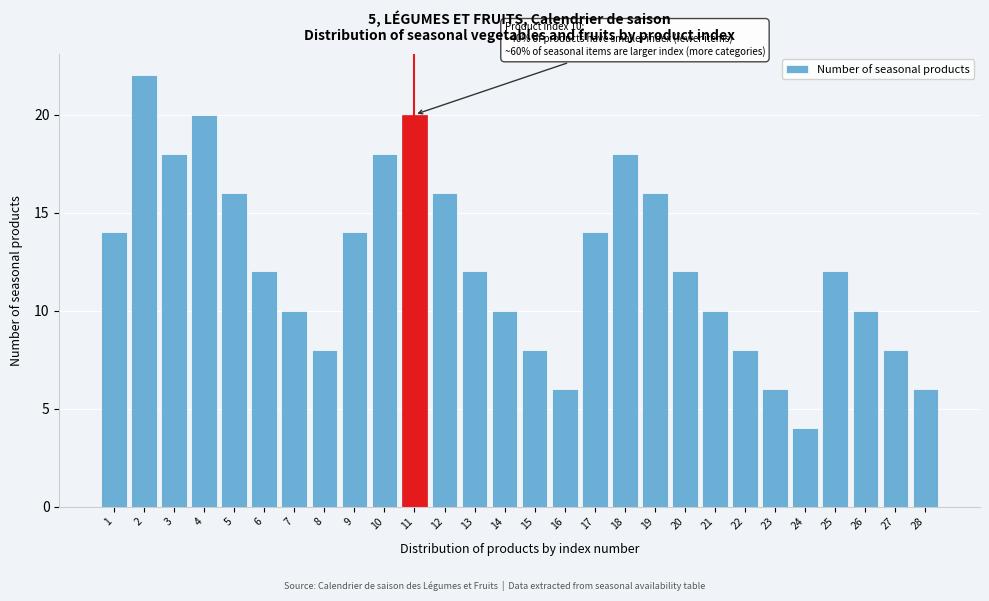

Reading left to right, transcribe all the data shown in this chart.

1=14	2=22	3=18	4=20	5=16	6=12	7=10	8=8	9=14	10=18	11=20	12=16	13=12	14=10	15=8	16=6	17=14	18=18	19=16	20=12	21=10	22=8	23=6	24=4	25=12	26=10	27=8	28=6